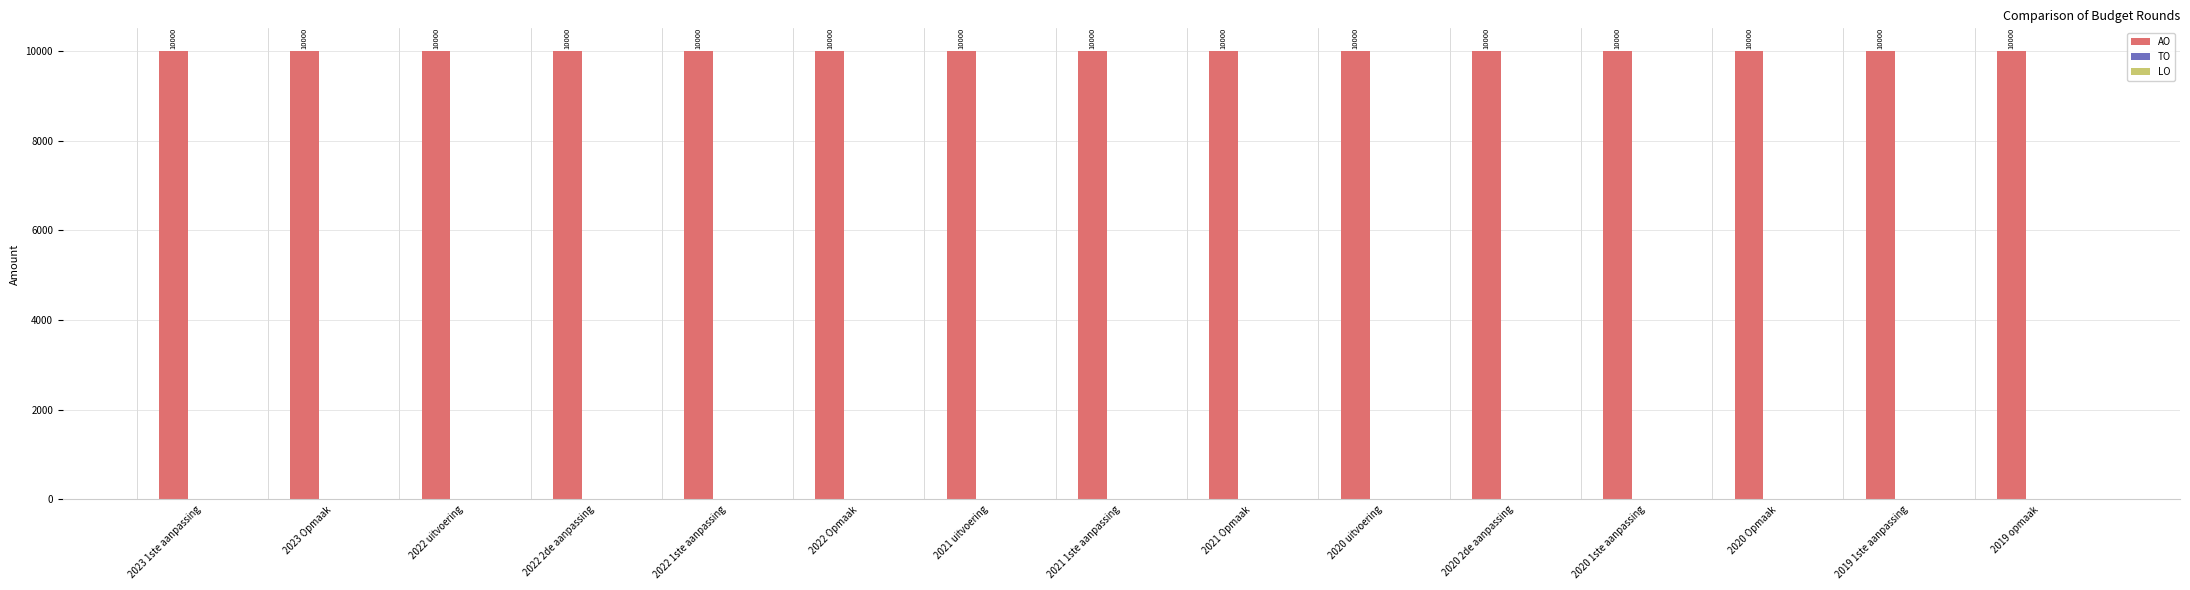

What position from the left is 2020 uitvoering?

10